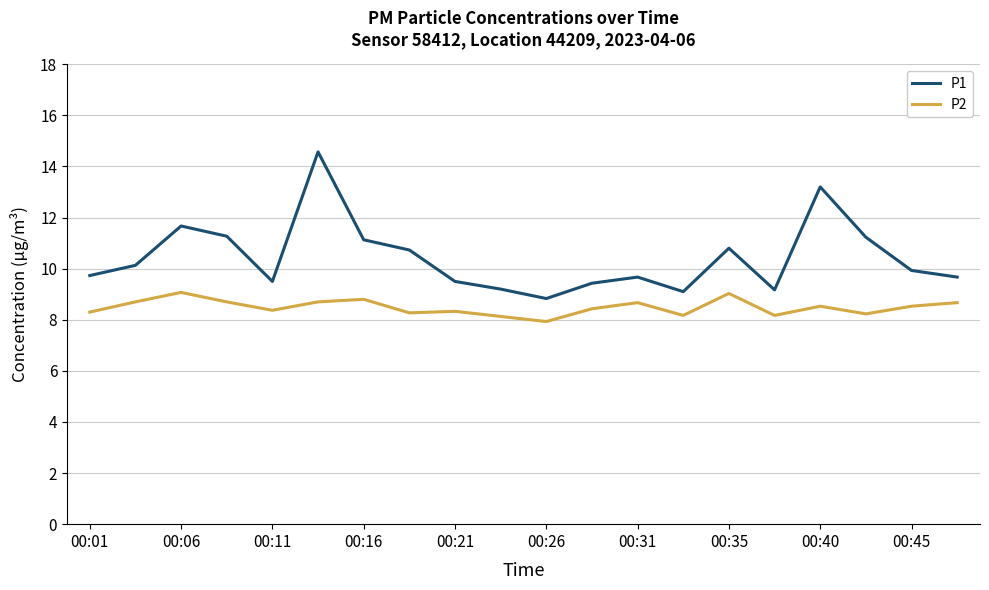

Is this an area chart (filled region under the line)?

No